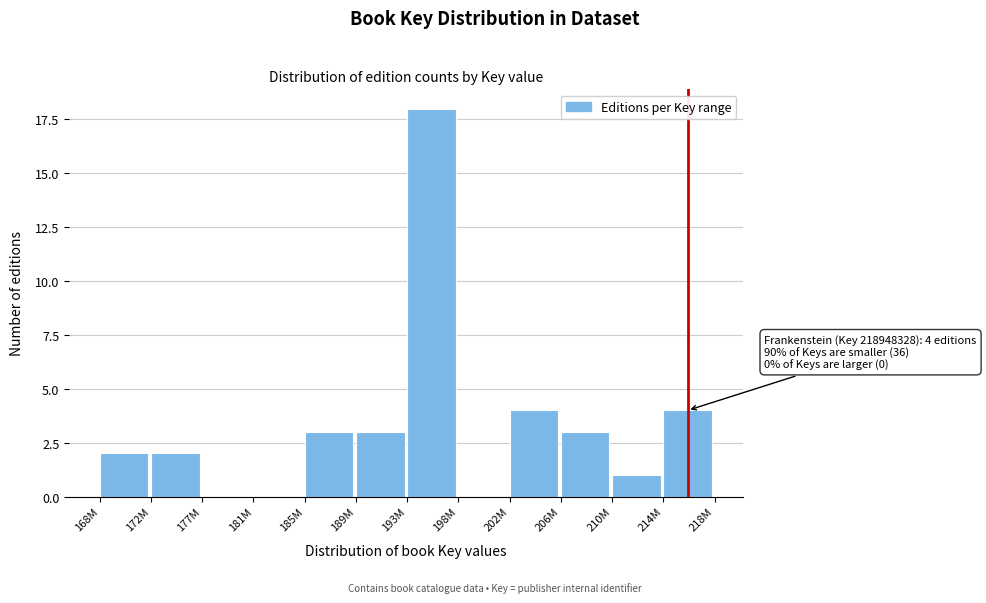

Reading left to right, extract all data points from this chart.

168M=2	172M=2	177M=0	181M=0	185M=3	189M=3	193M=18	198M=0	202M=4	206M=3	210M=1	214M=4